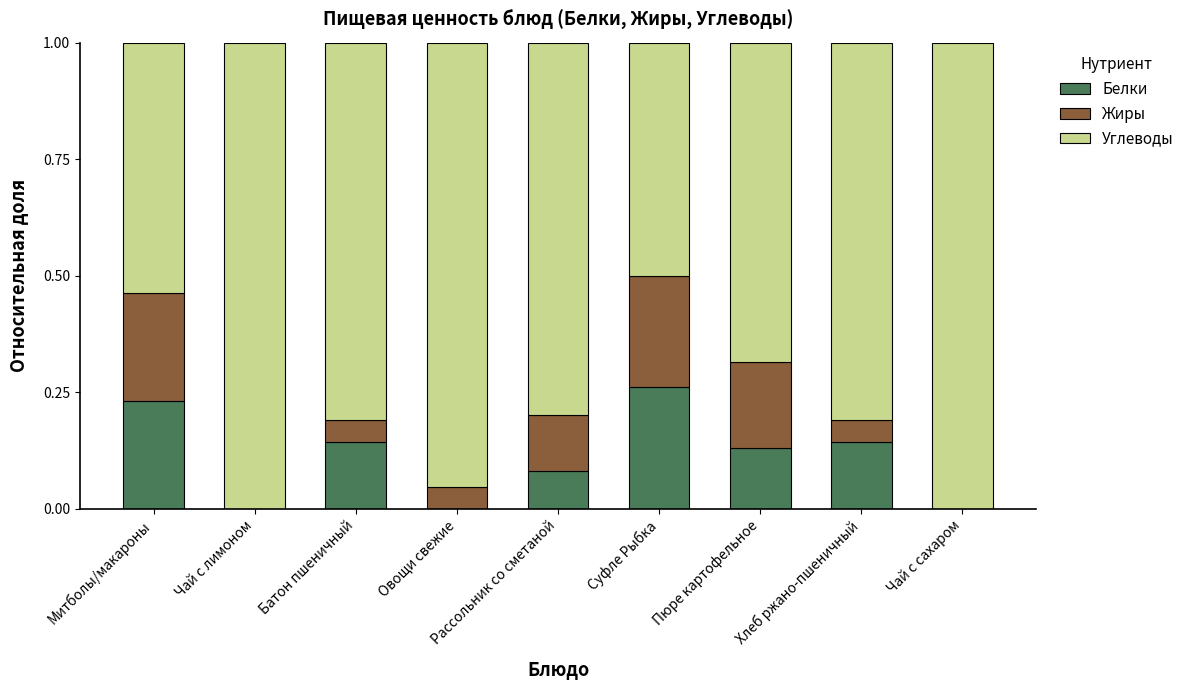

What is the sum of the Белки values at Суфле Рыбка and Пюре картофельное?

0.4